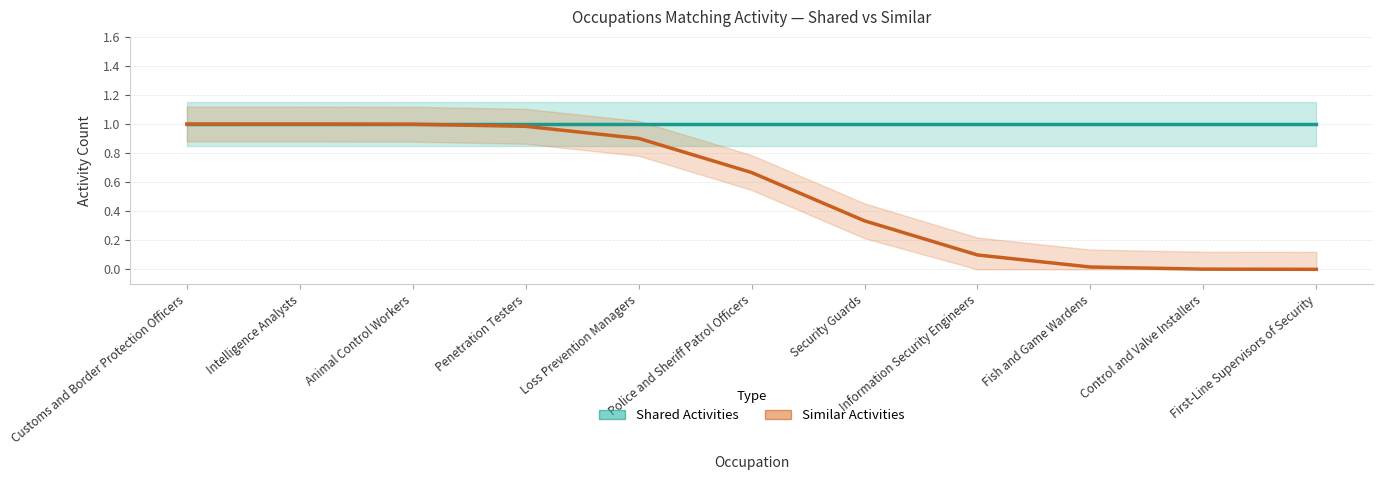

What is the maximum value for Shared Activities?

1.0